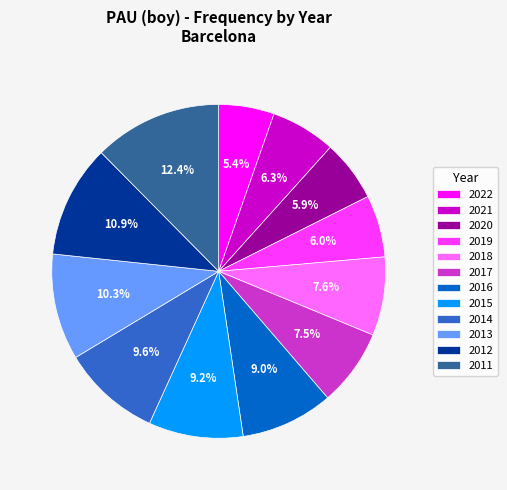

Is there any slice that represents more than half of the pie?

No